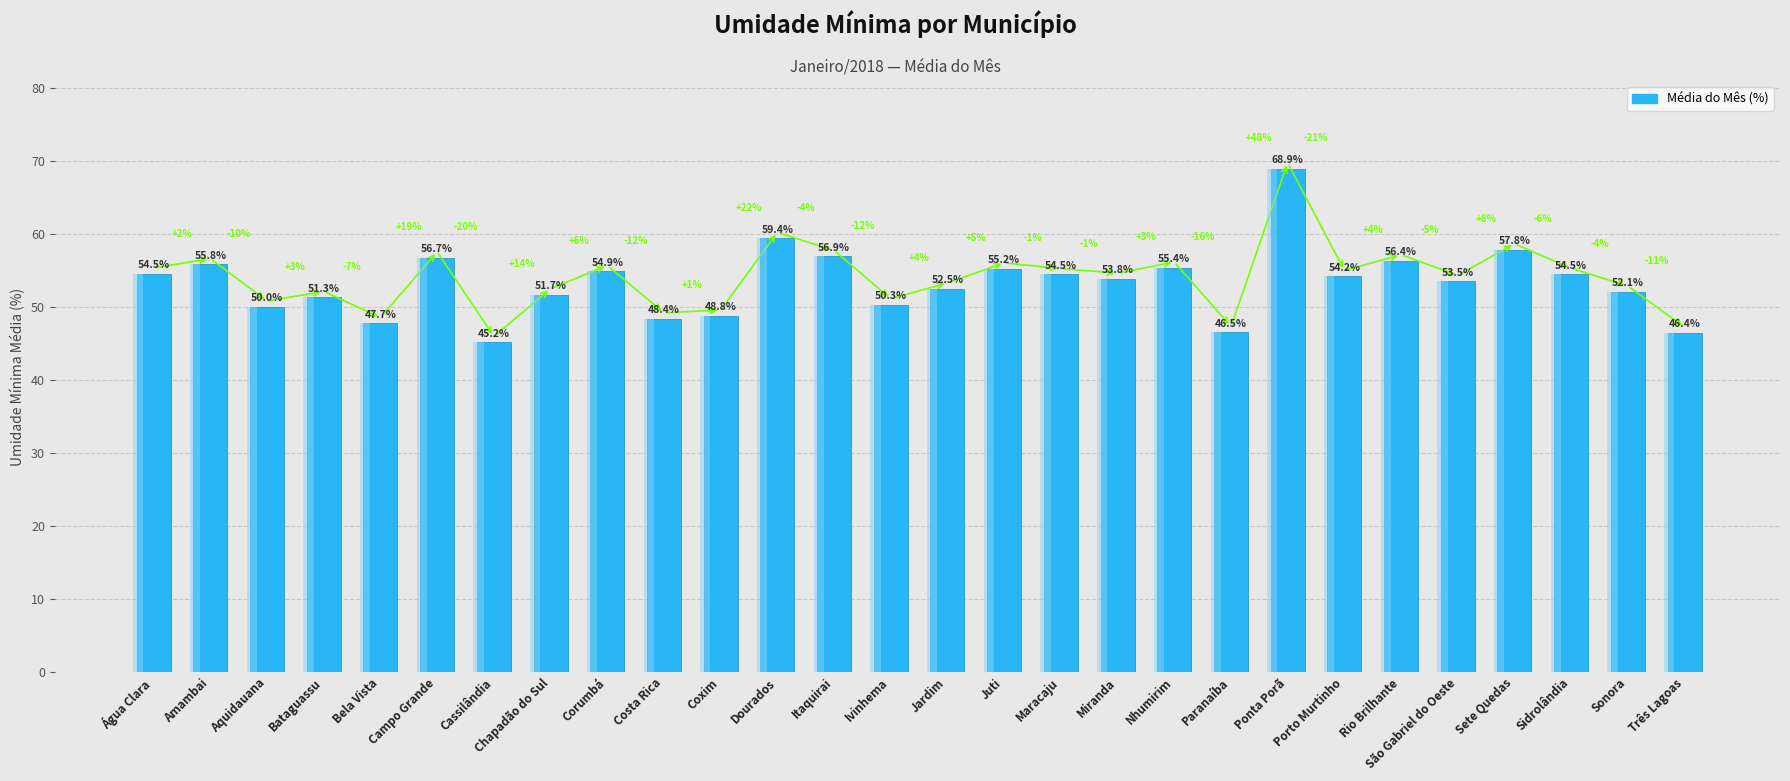

Rank the categories by value from lowest to highest.

Cassilândia, Três Lagoas, Paranaíba, Bela Vista, Costa Rica, Coxim, Aquidauana, Ivinhema, Bataguassu, Chapadão do Sul, Sonora, Jardim, São Gabriel do Oeste, Miranda, Porto Murtinho, Maracaju, Sidrolândia, Água Clara, Corumbá, Juti, Nhumirim, Amambai, Rio Brilhante, Campo Grande, Itaquirai, Sete Quedas, Dourados, Ponta Porã